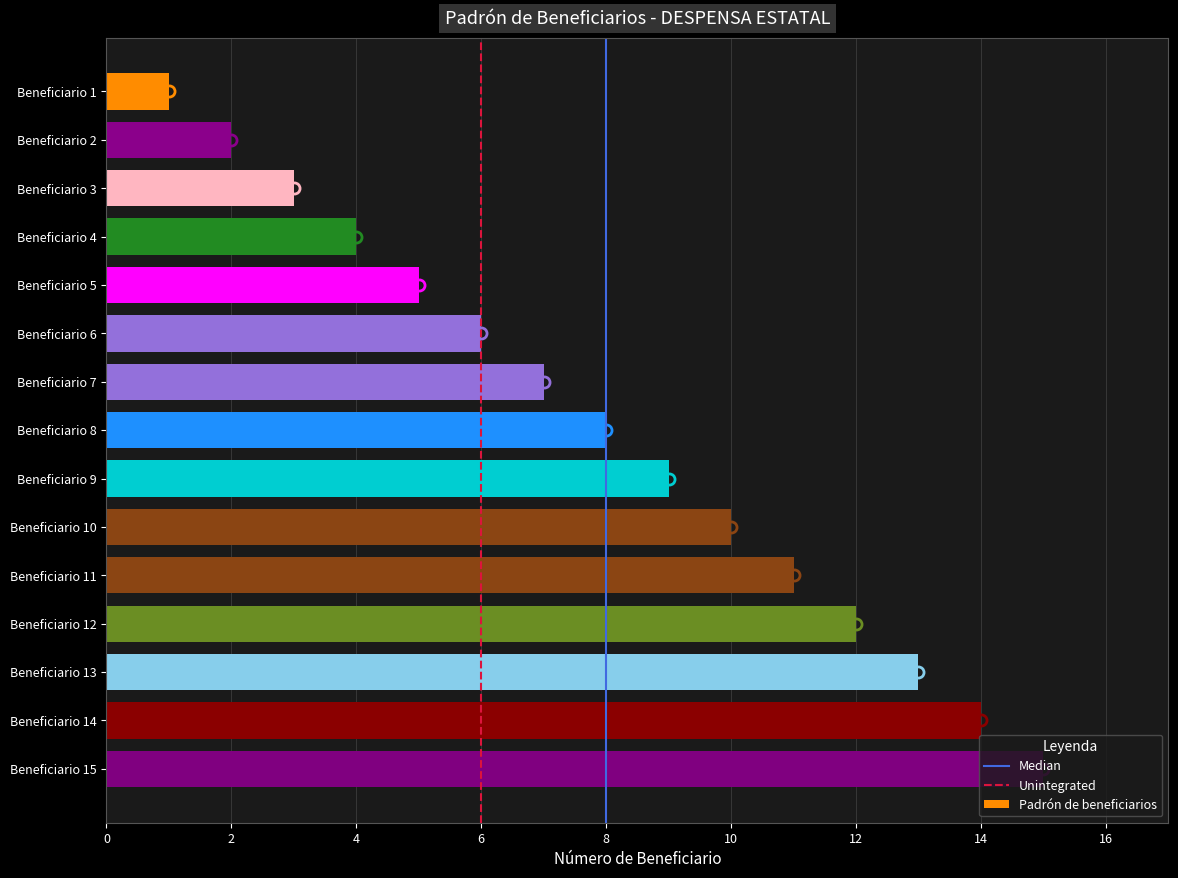

Which label corresponds to the largest value in the chart?

Beneficiario 15